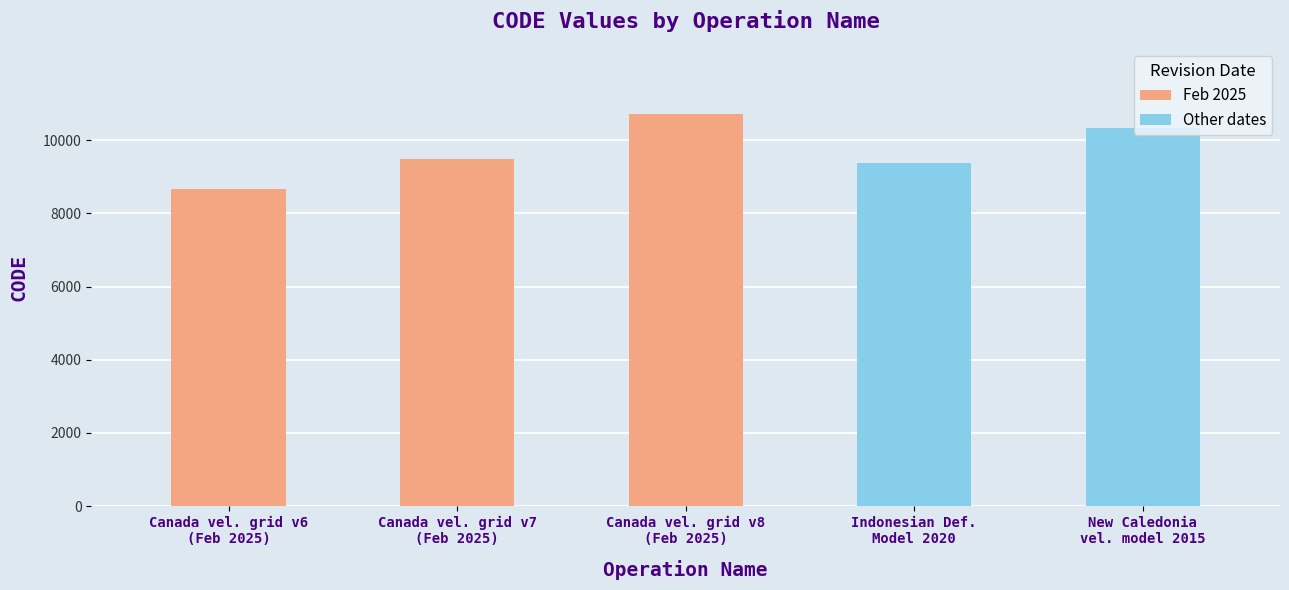

How many data points are less than 9483?

2